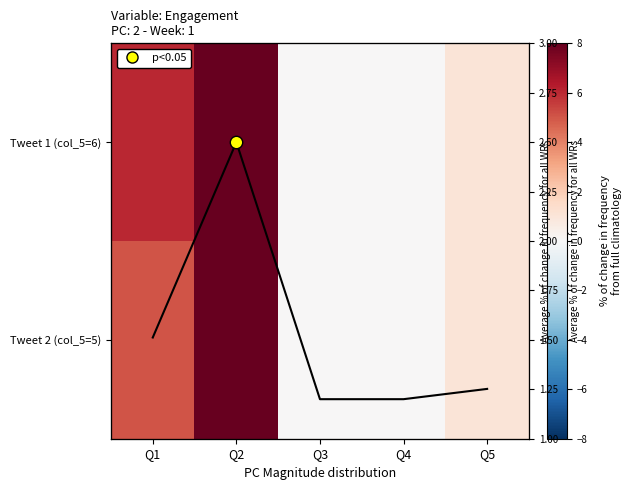

Rank the series by their average value, from lowest to highest.

Avg % change, Tweet 1 (col_5=6), Tweet 2 (col_5=5)